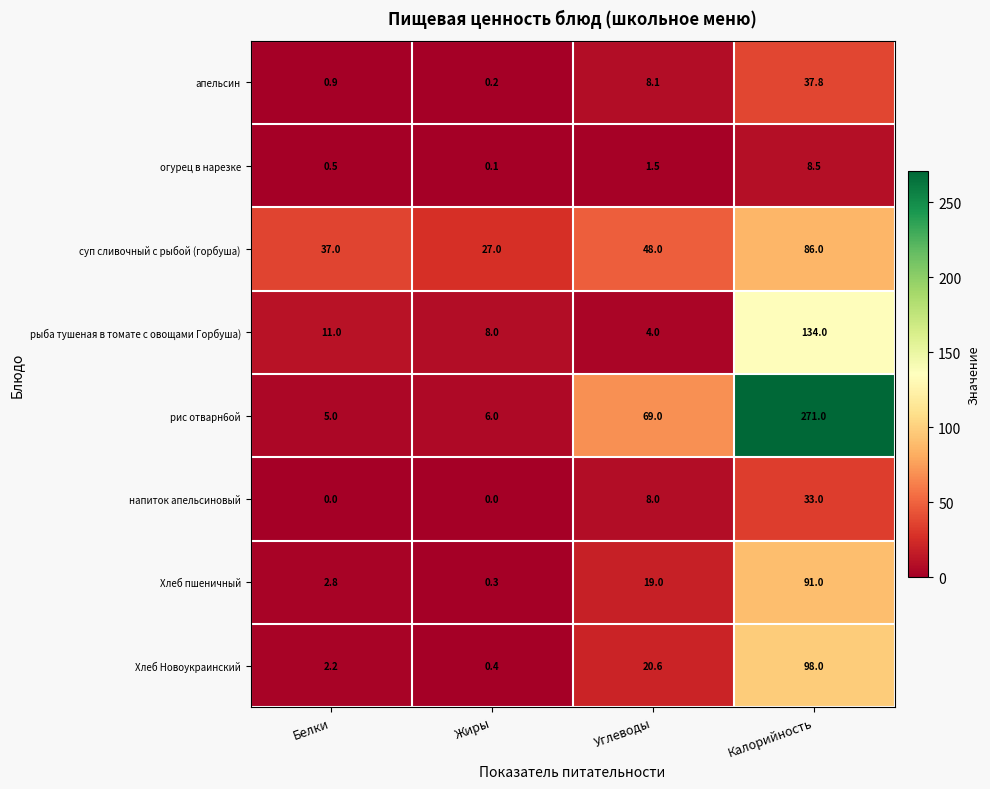

Which series has the largest range (max minus min)?

рис отварн6ой